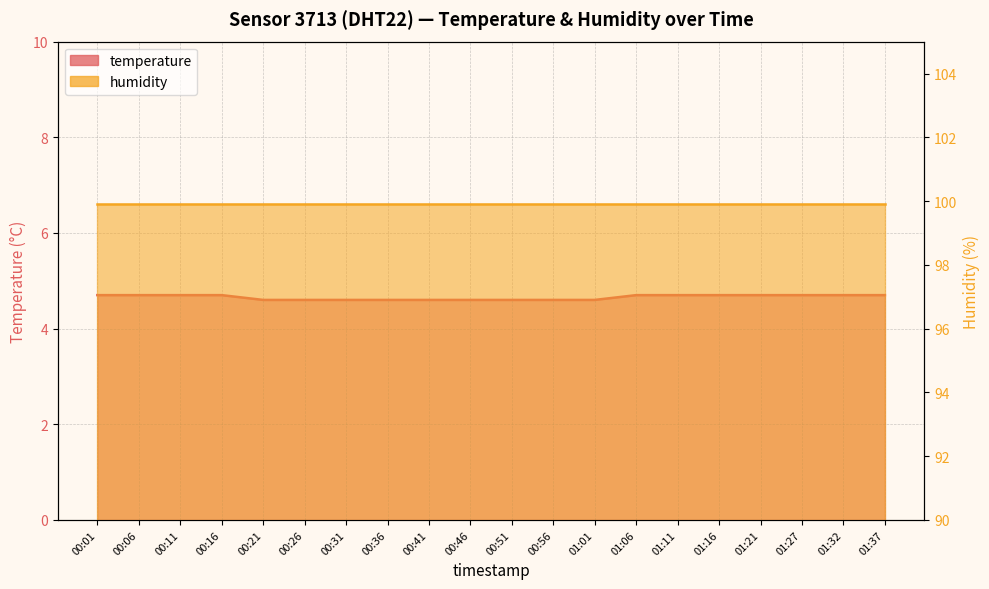

List the labels in order of value, largest first.

00:01, 00:06, 00:11, 00:16, 01:06, 01:11, 01:16, 01:21, 01:27, 01:32, 01:37, 00:21, 00:26, 00:31, 00:36, 00:41, 00:46, 00:51, 00:56, 01:01